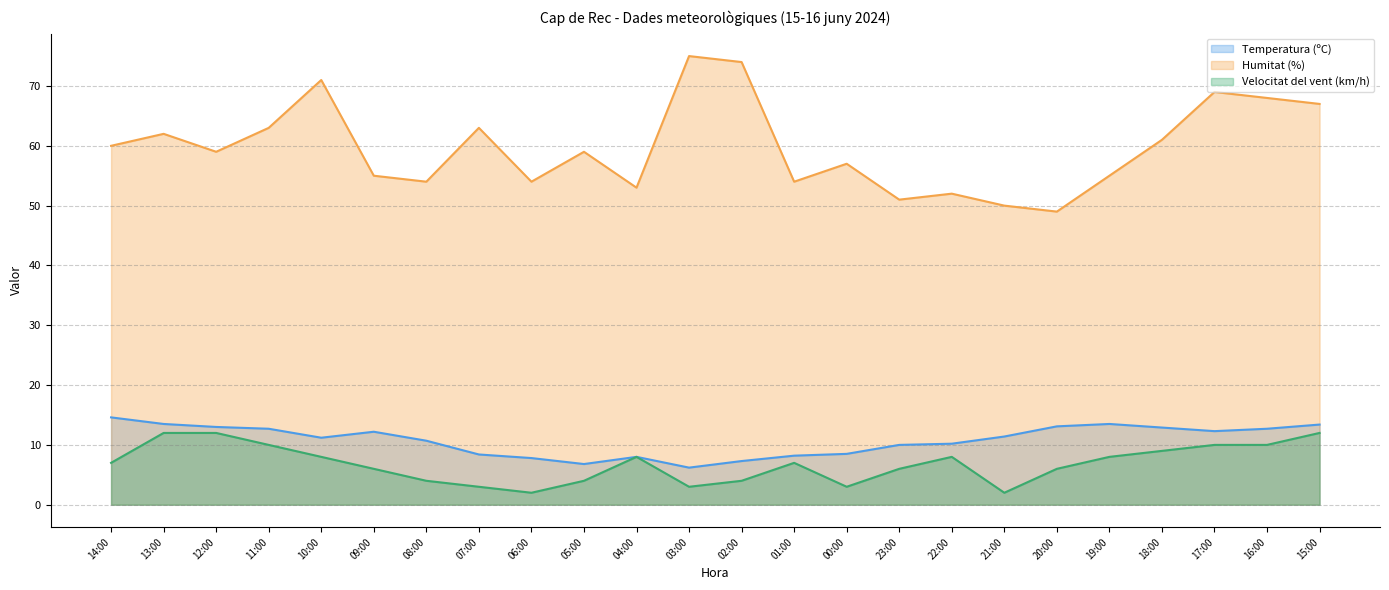

How many interior local peaks does the Velocitat del vent (km/h) series have?

3